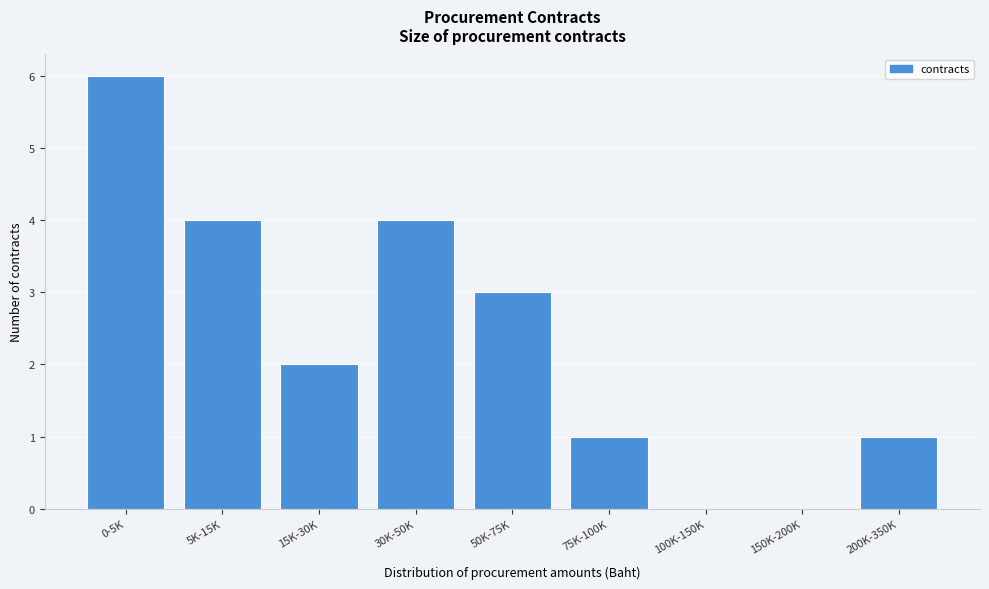

Reading left to right, extract all data points from this chart.

0-5K=6	5K-15K=4	15K-30K=2	30K-50K=4	50K-75K=3	75K-100K=1	100K-150K=0	150K-200K=0	200K-350K=1